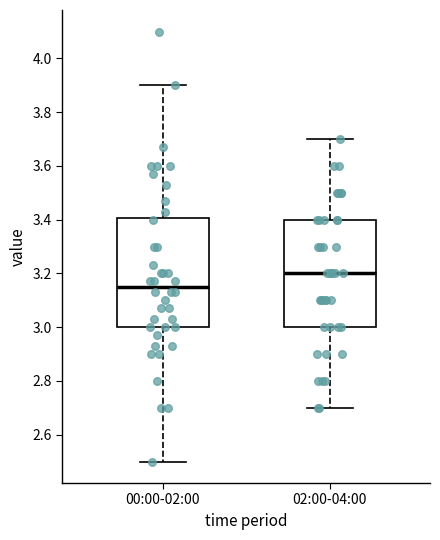

Where does the upper whisker of the box for 02:00-04:00 end on the y-axis? The values are not printed on the chart, so give them approximately, as read against the axis.

3.70